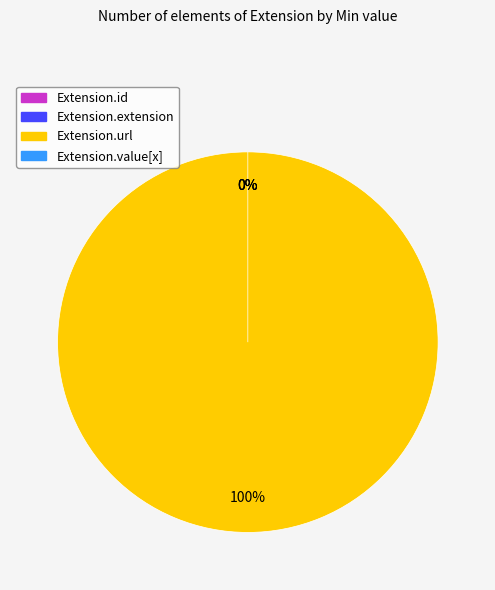

Is it true that Extension.id is 0% of the pie?

True